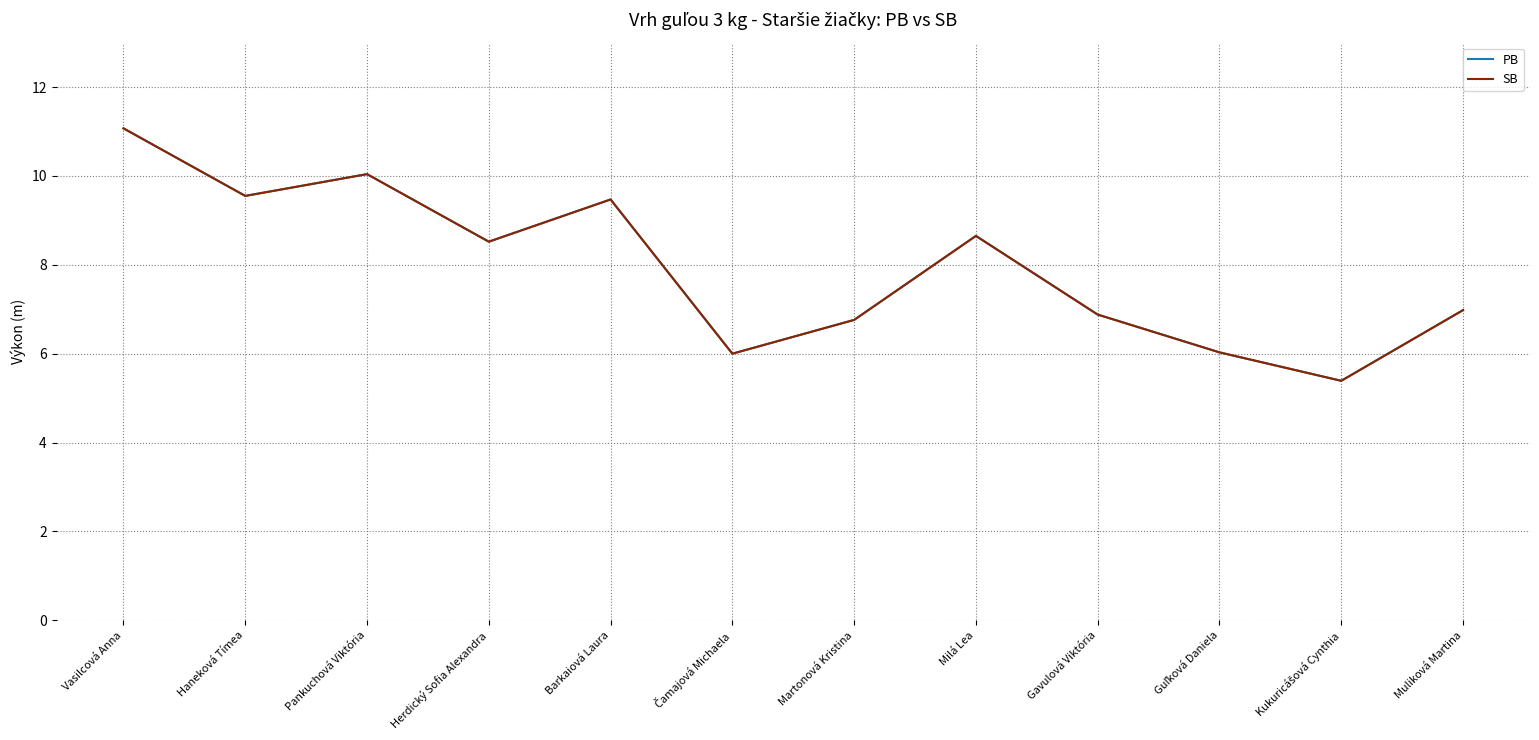

What is the highest value of the PB series?

11.1